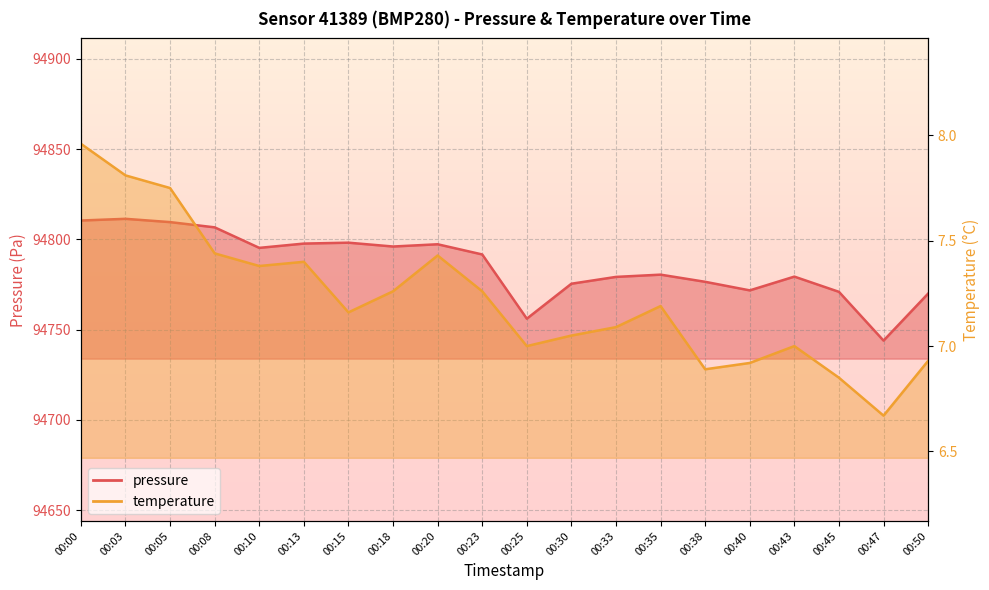

What is the difference between the second highest and minimum values in the pressure series?

66.6